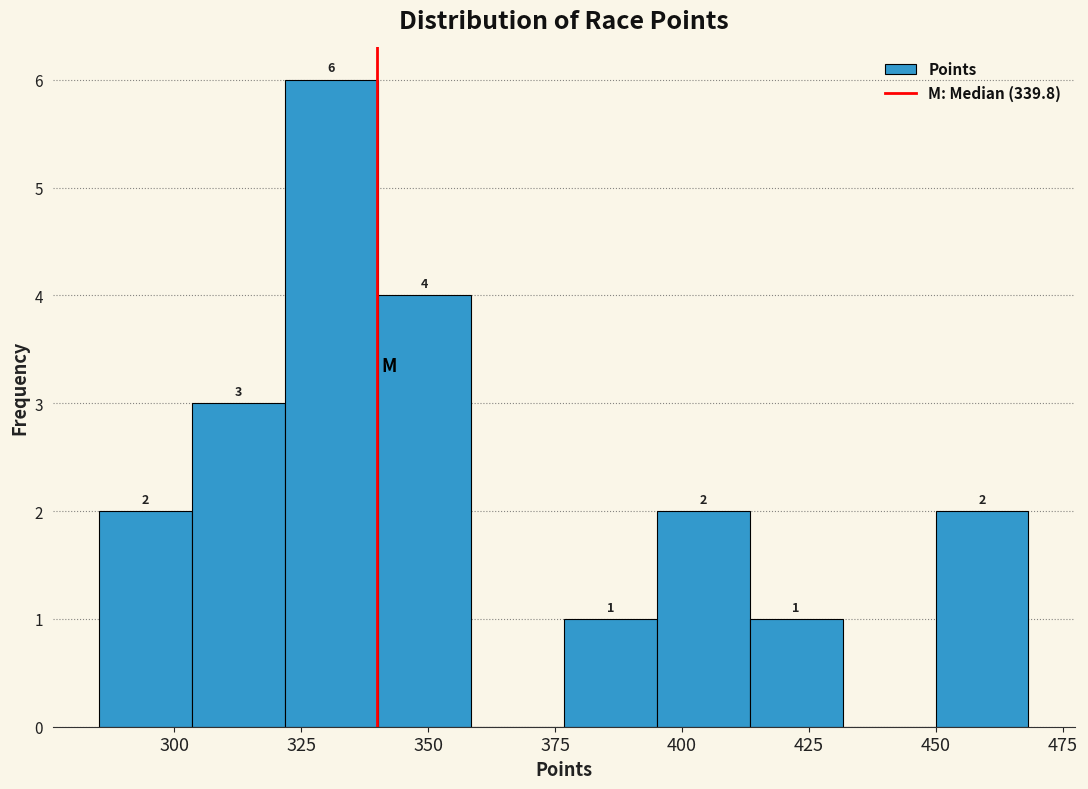

Read against the x-axis, roughly where is the centre of the tallest bar?

330